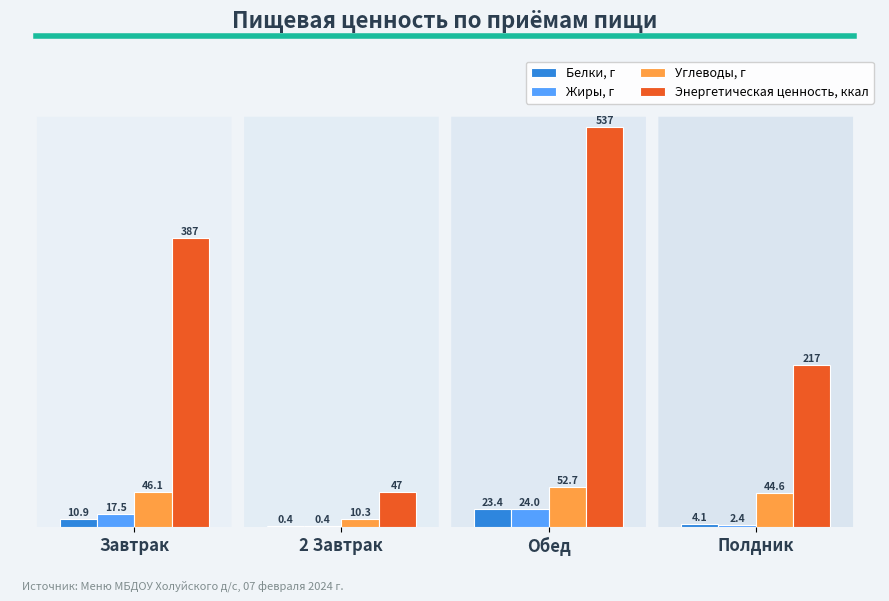

The value of Углеводы, г at Полдник is 44.6. True or false?

True